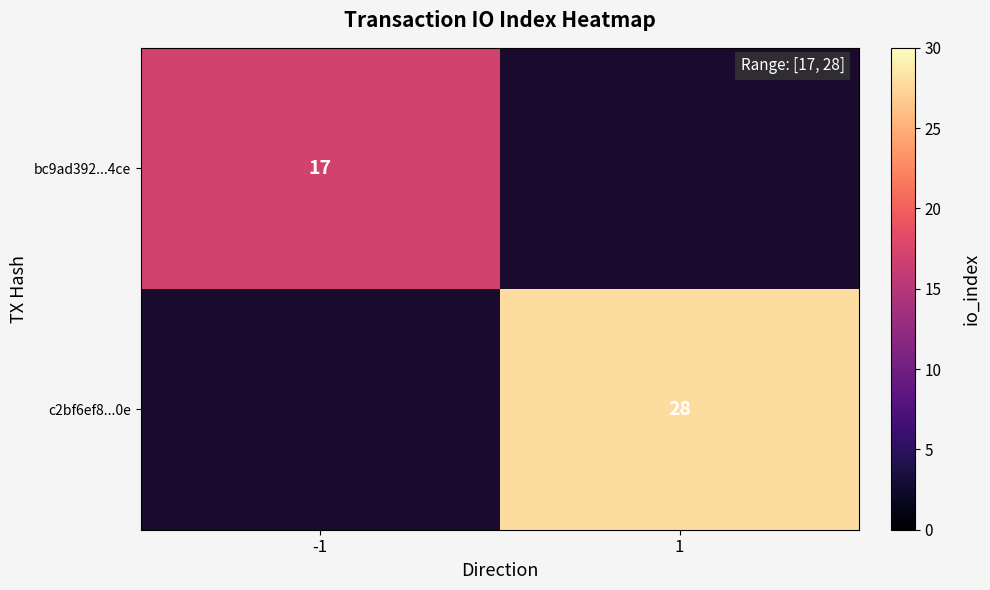

True or false: bc9ad392...4ce has a value of 5 at -1.

False